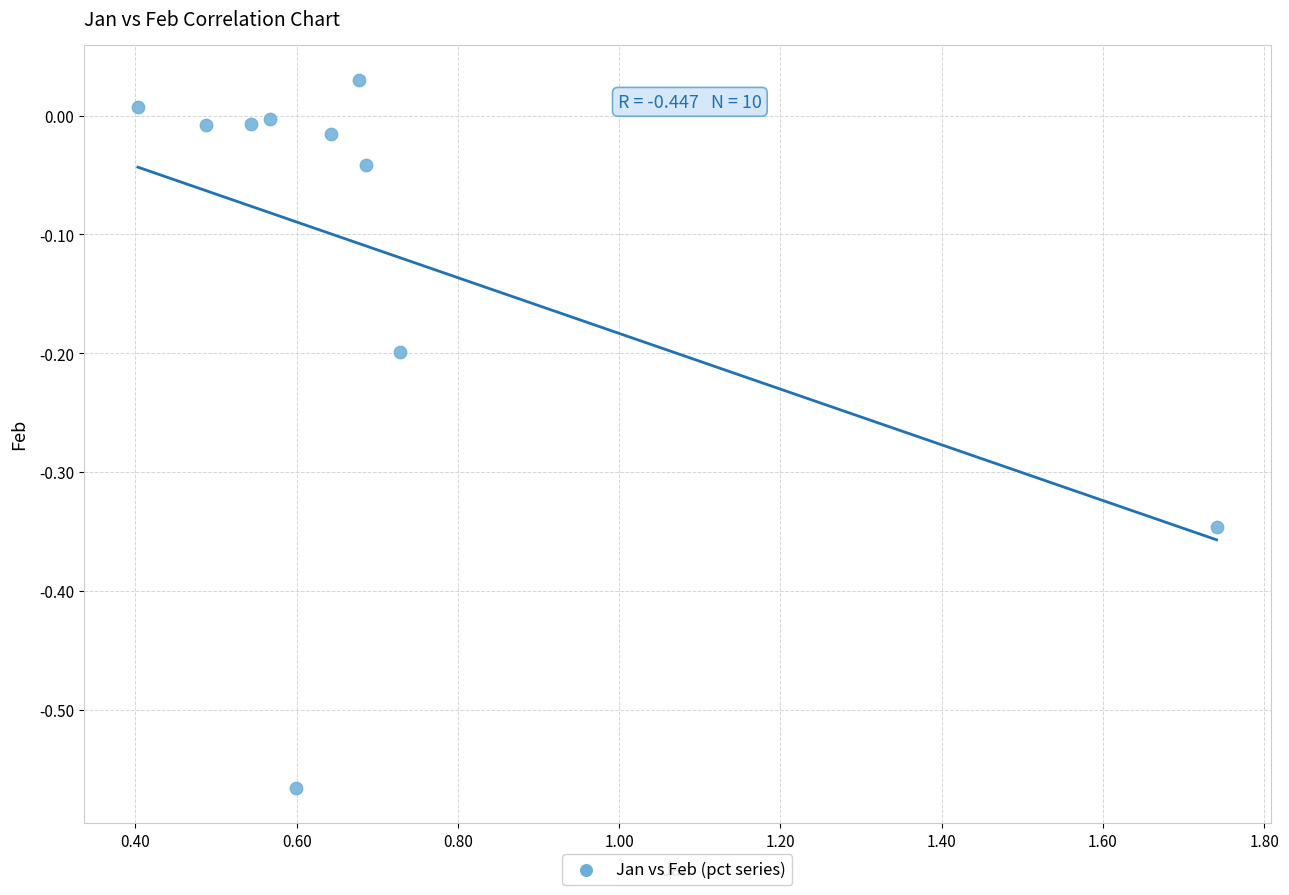

What is the average X value?

0.7